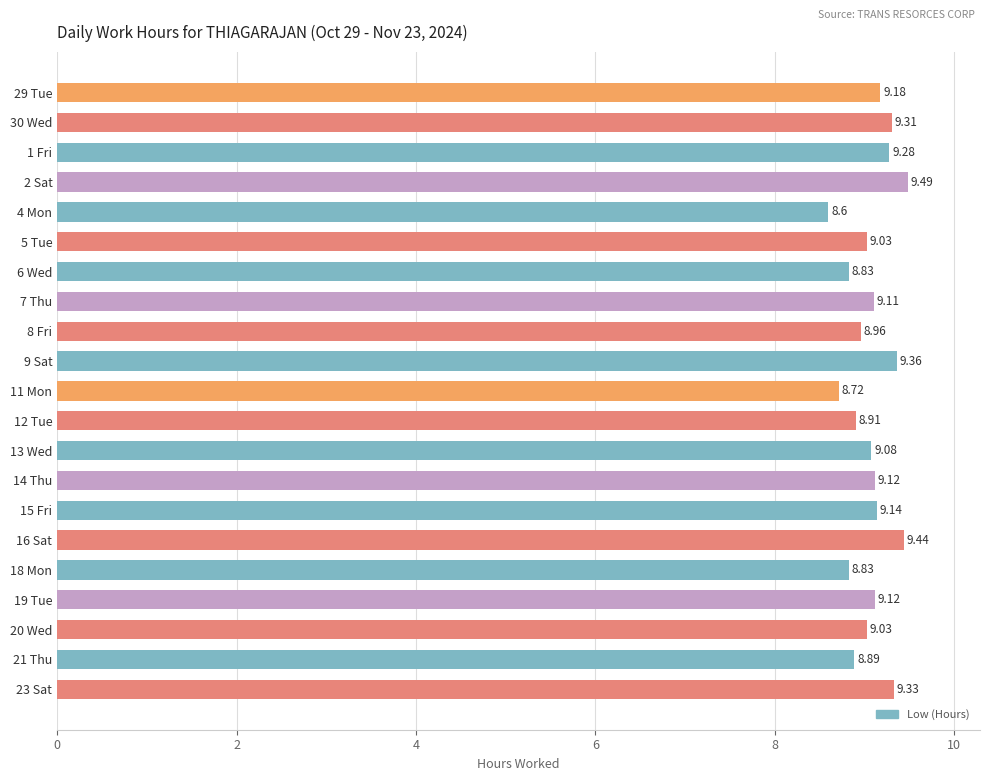

What is the maximum value shown in the chart?

9.5